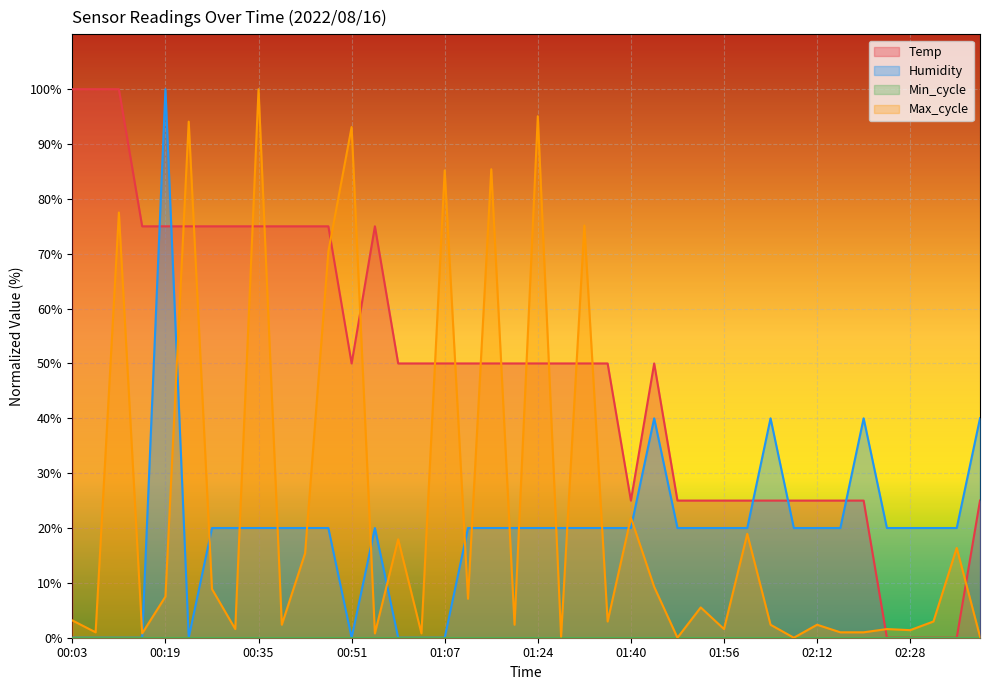

The value of Max_cycle at 02:08 is 43.1. True or false?

False